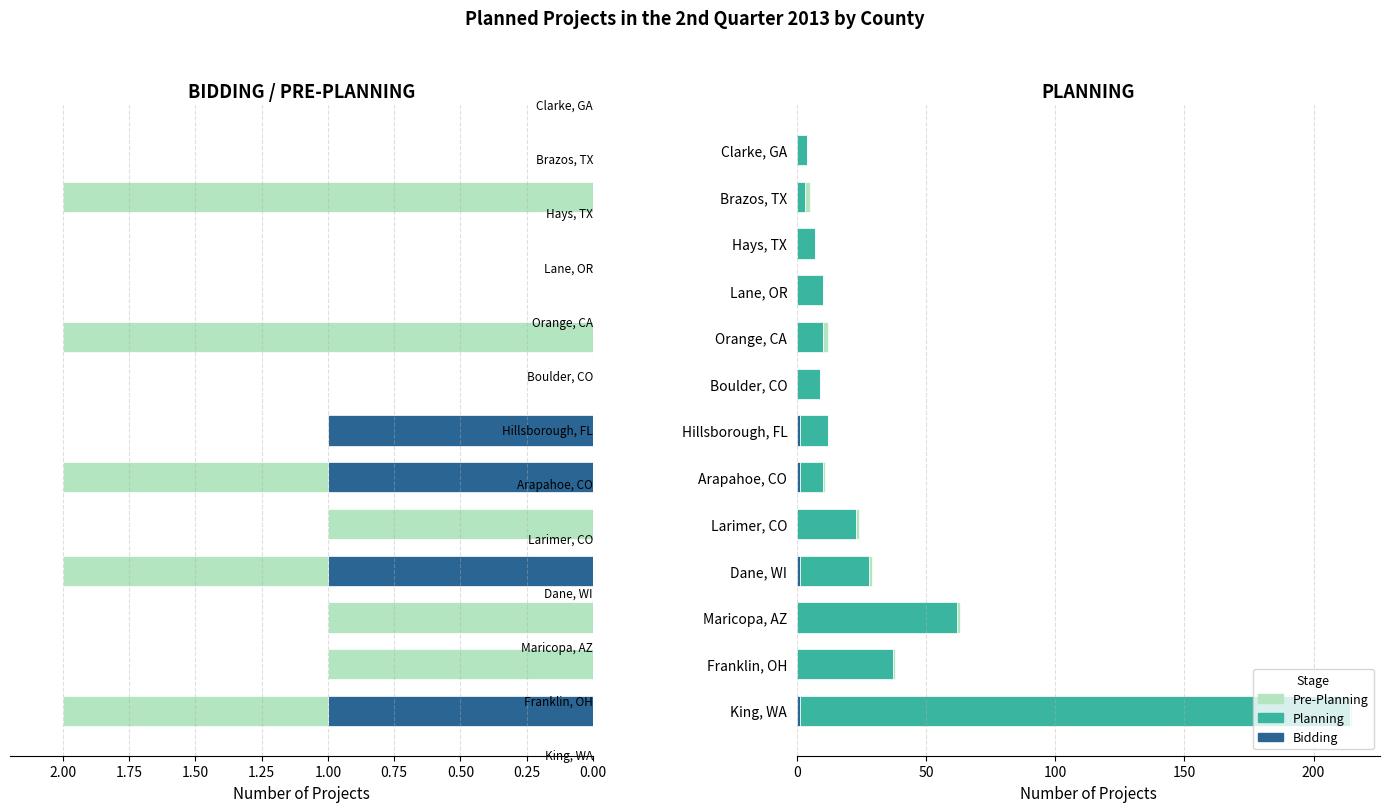

Is it true that Pre-Planning equals 0 at 1.50?

True